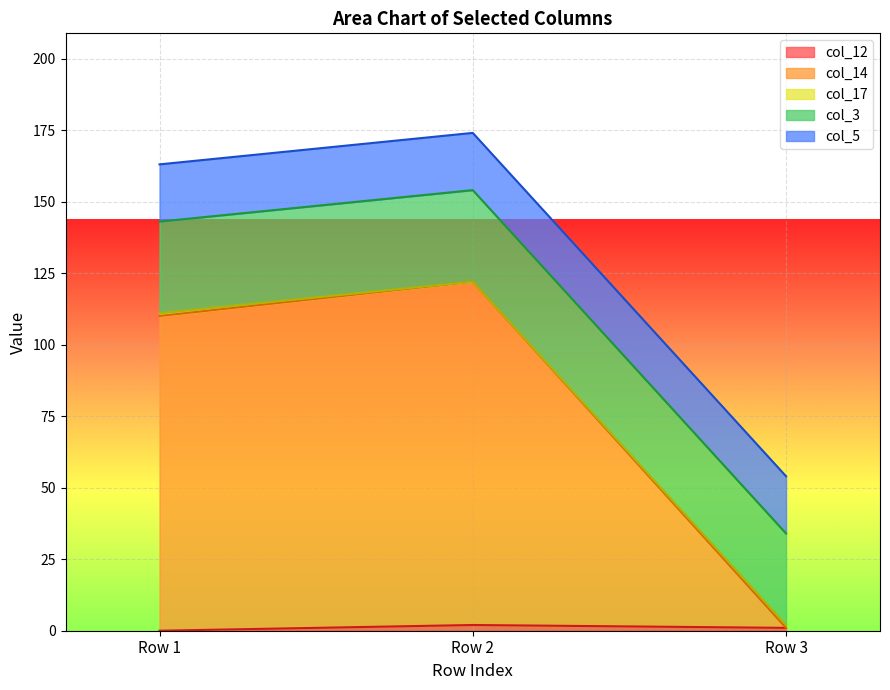

At which label does col_14 first exceed 111?

Row 2